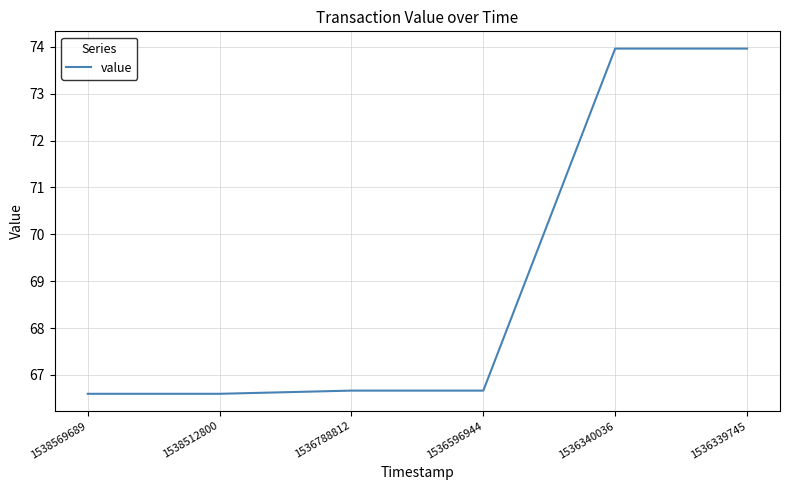

The value at 1536788812 is 66.7. True or false?

True